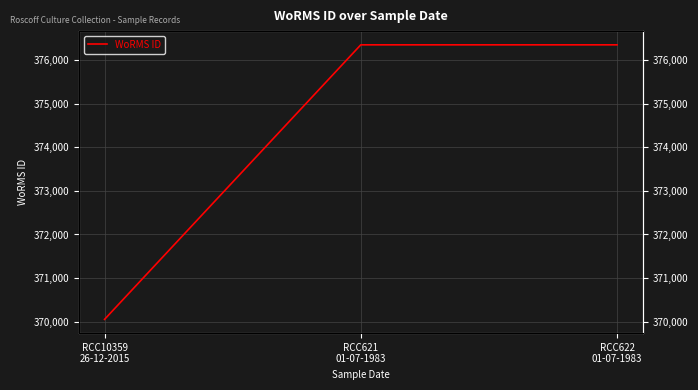

What position from the right is RCC622
01-07-1983?

1